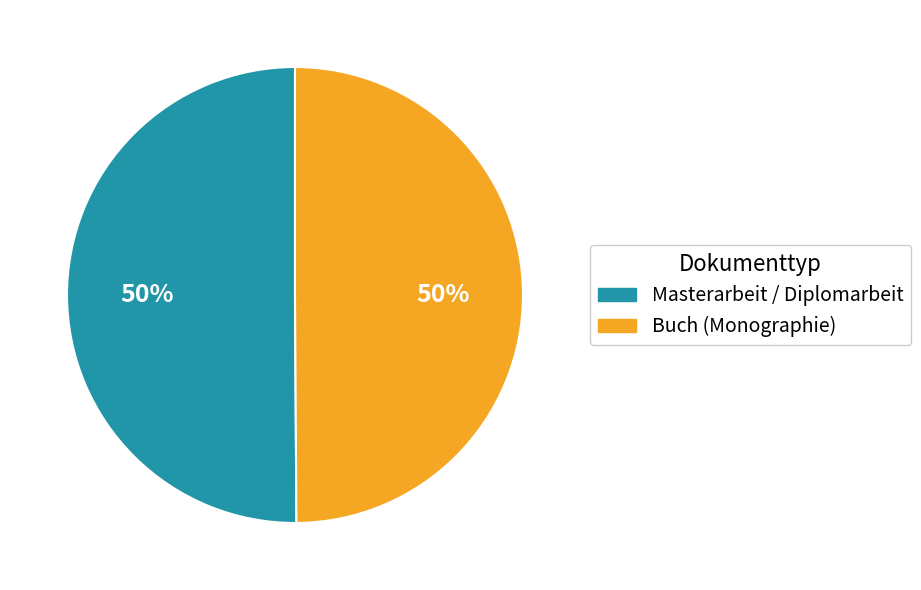

Combined, do Buch (Monographie) and Masterarbeit / Diplomarbeit account for over 50%?

Yes